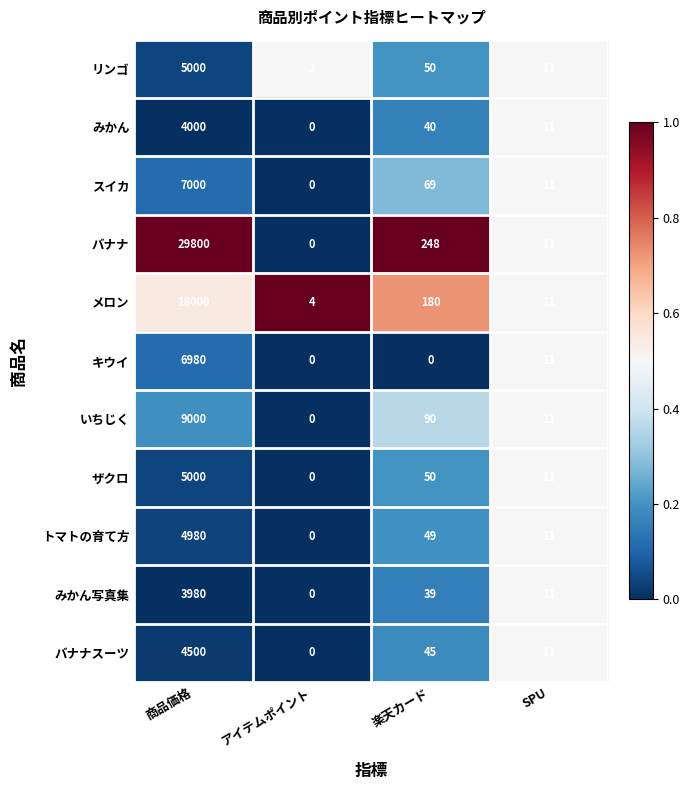

Is it true that トマトの育て方 equals 3320 at アイテムポイント?

False